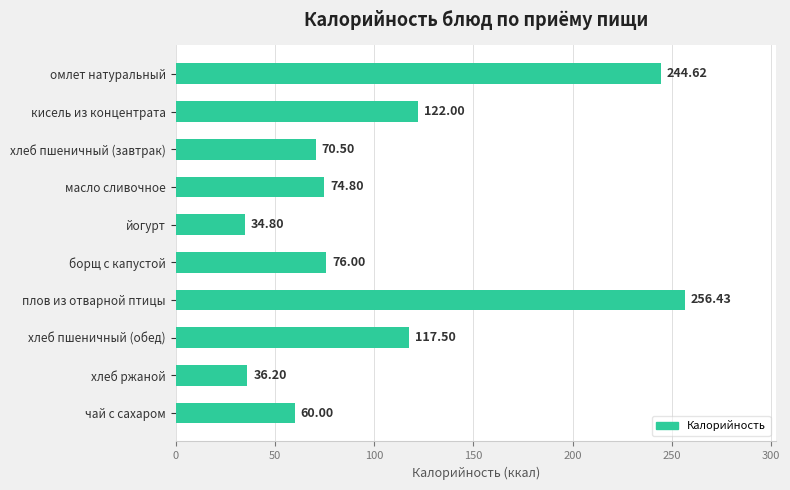

List the labels in order of value, largest first.

плов из отварной птицы, омлет натуральный, кисель из концентрата, хлеб пшеничный (обед), борщ с капустой, масло сливочное, хлеб пшеничный (завтрак), чай с сахаром, хлеб ржаной, йогурт